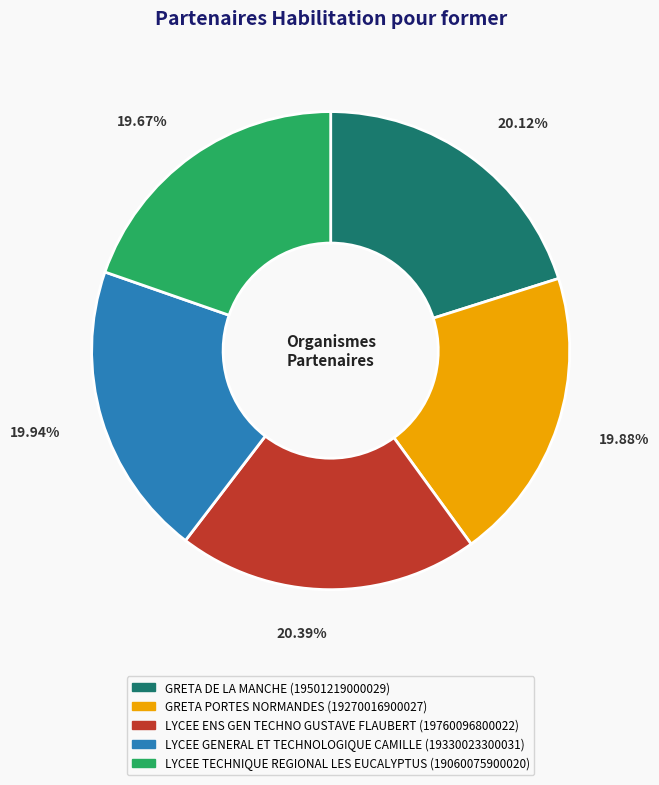

What percentage is the GRETA PORTES NORMANDES slice, to the nearest percent?

20%